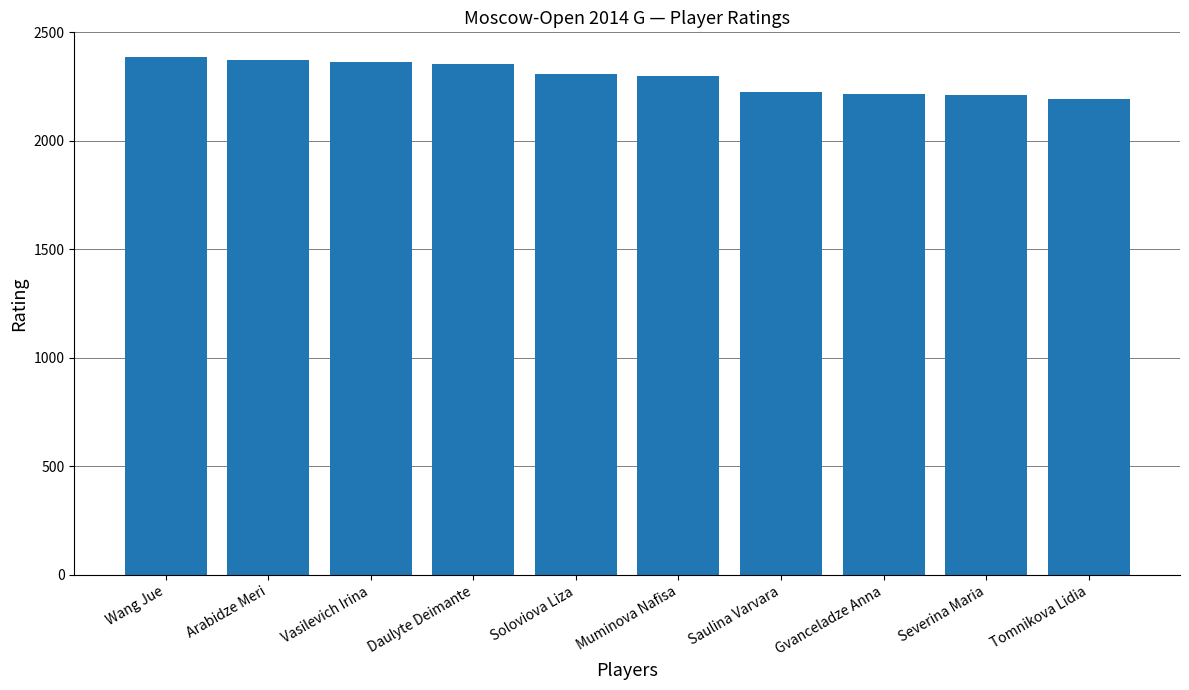

True or false: the data shows 2308 at Soloviova Liza.

True